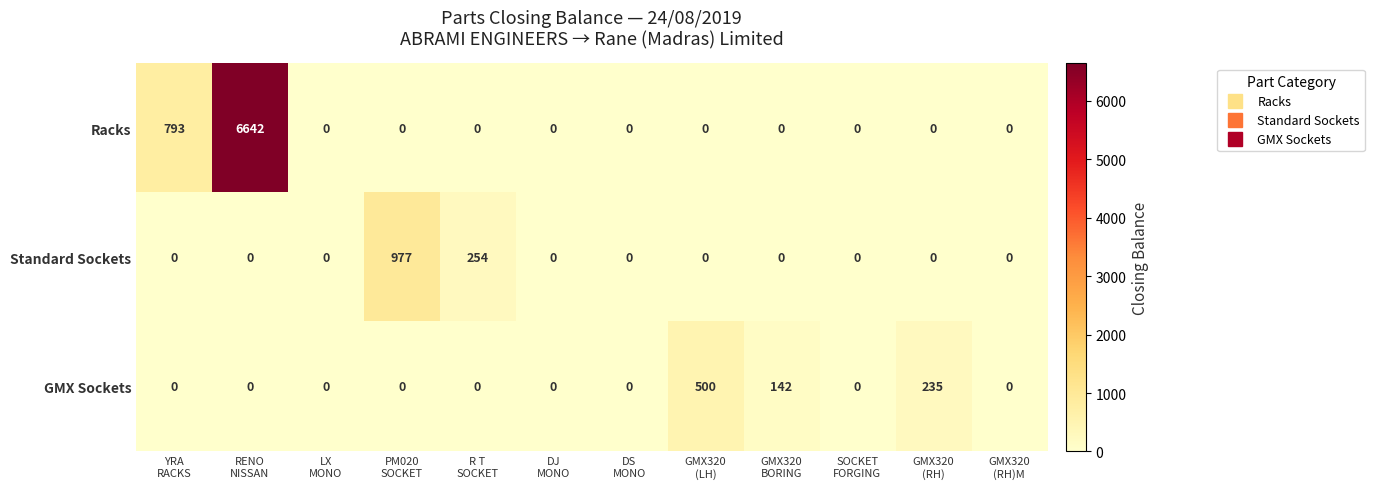

What is the sum of all Standard Sockets values?

1231